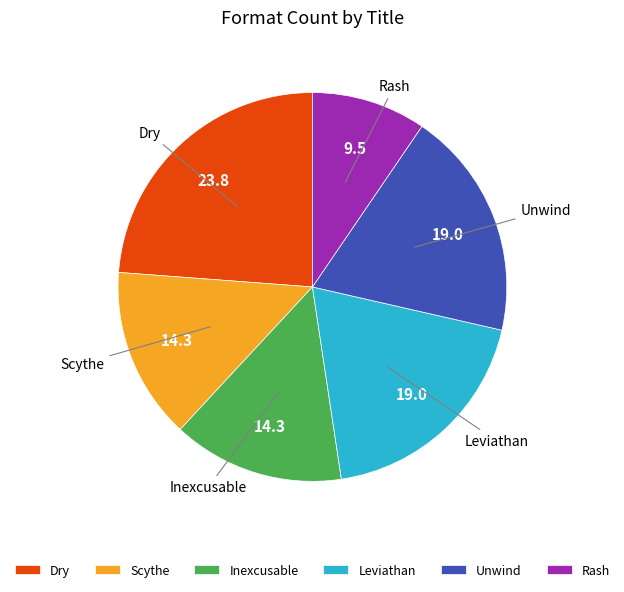

Combined, do Rash and Unwind account for over 50%?

No